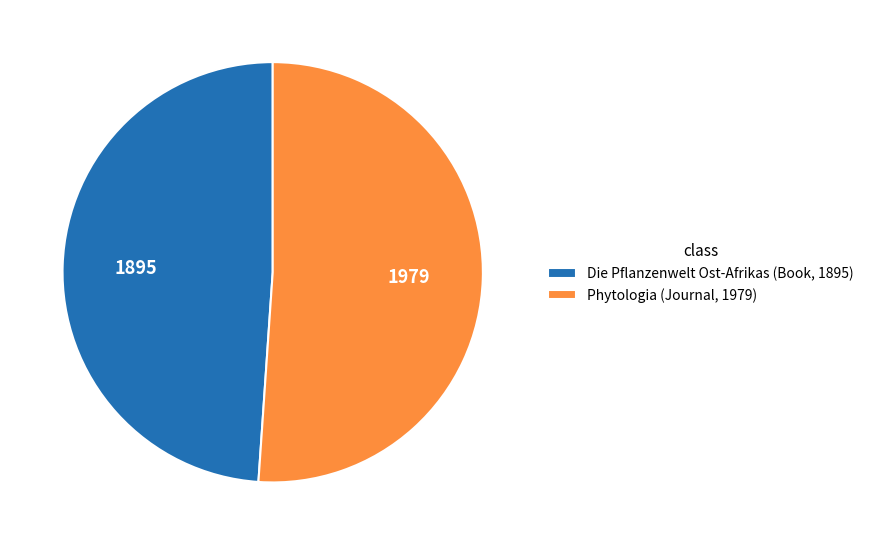

Combined, do Die Pflanzenwelt Ost-Afrikas (Book, 1895) and Phytologia (Journal, 1979) account for over 50%?

Yes